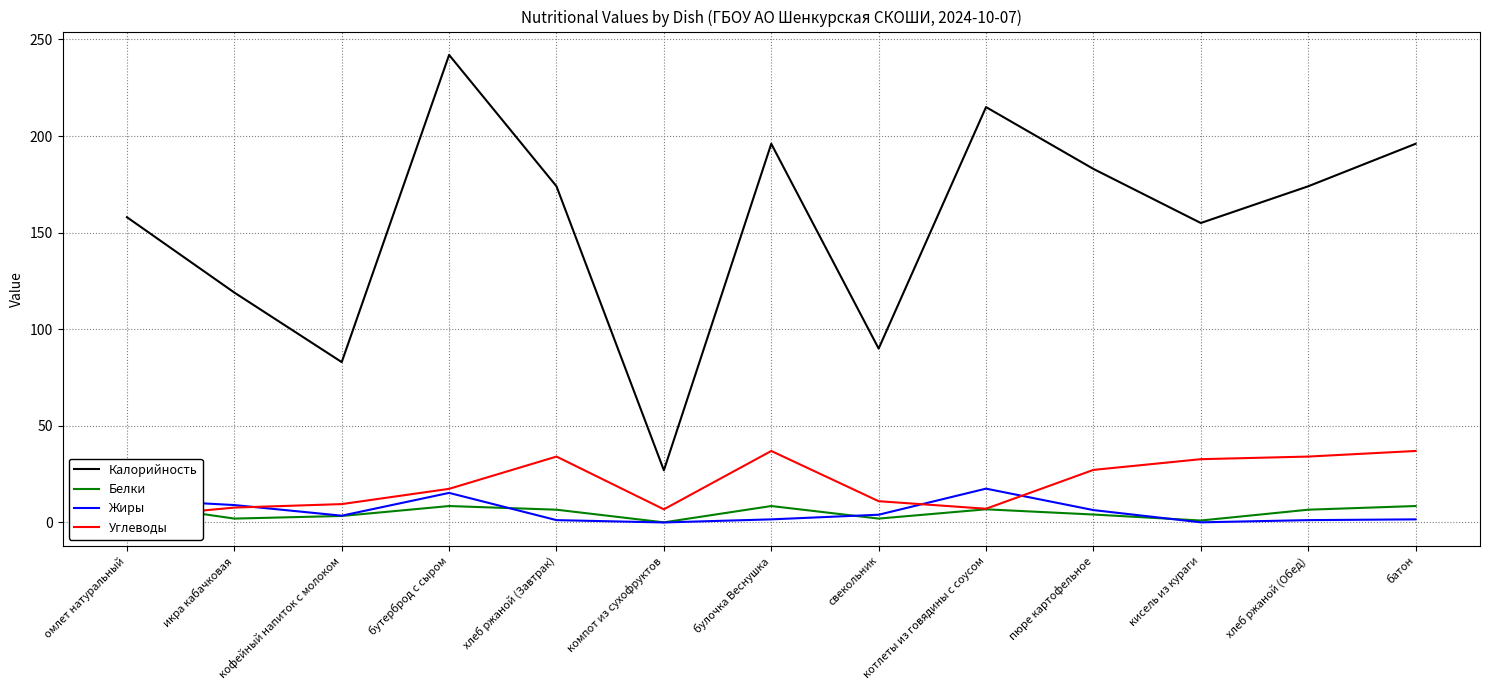

Which series has the largest total across all categories?

Калорийность